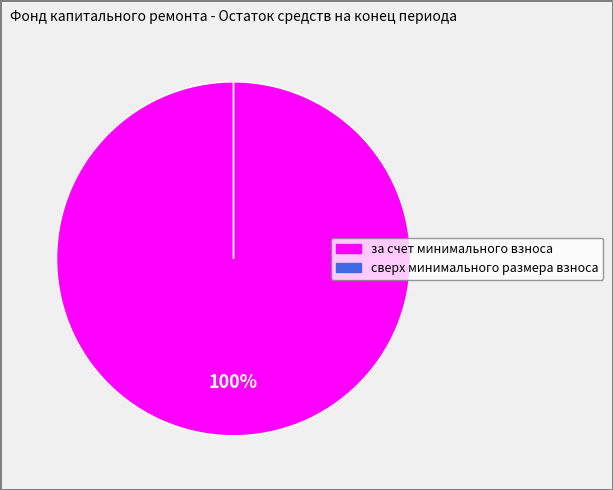

To the nearest percent, what is the average slice percentage?

50%